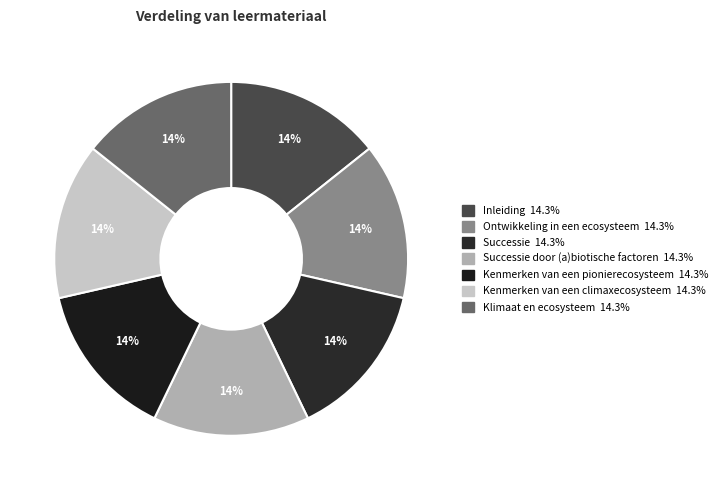

How many slices are in this pie chart?

7